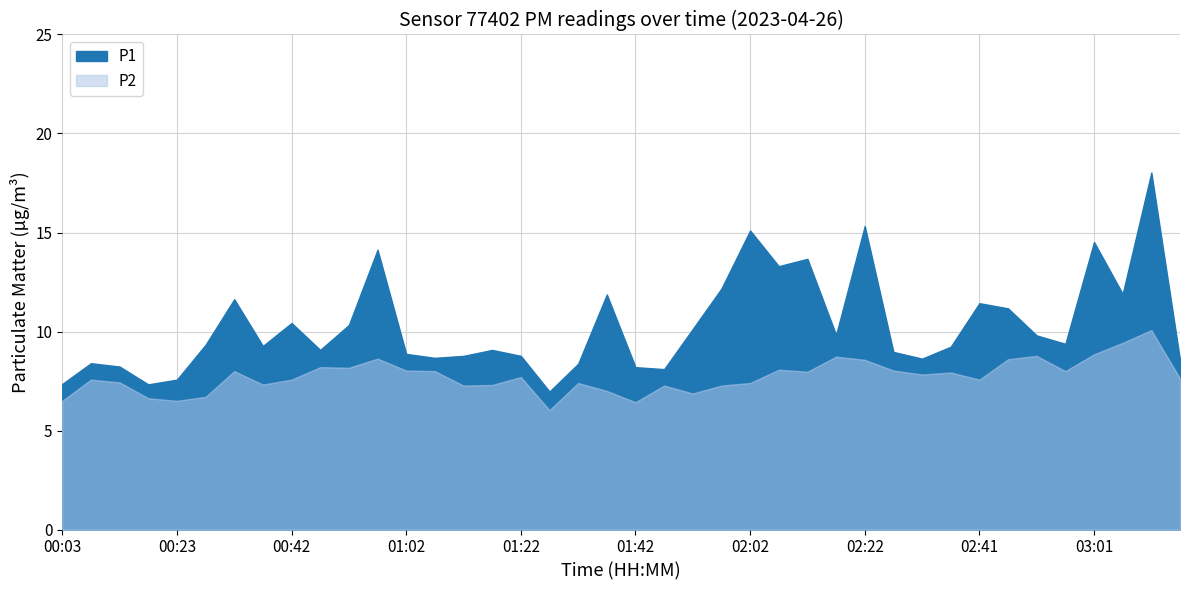

What is the label of the 15th point from the right?

02:07